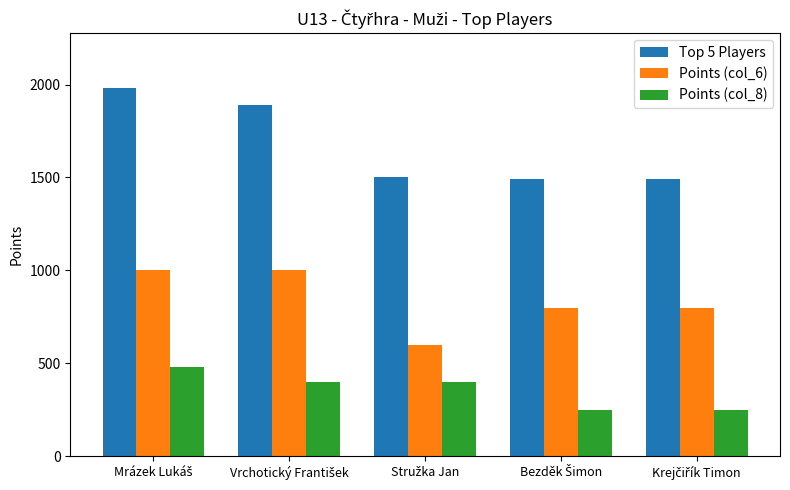

What is the difference between the second highest and second lowest values in the Points (col_6) series?

200